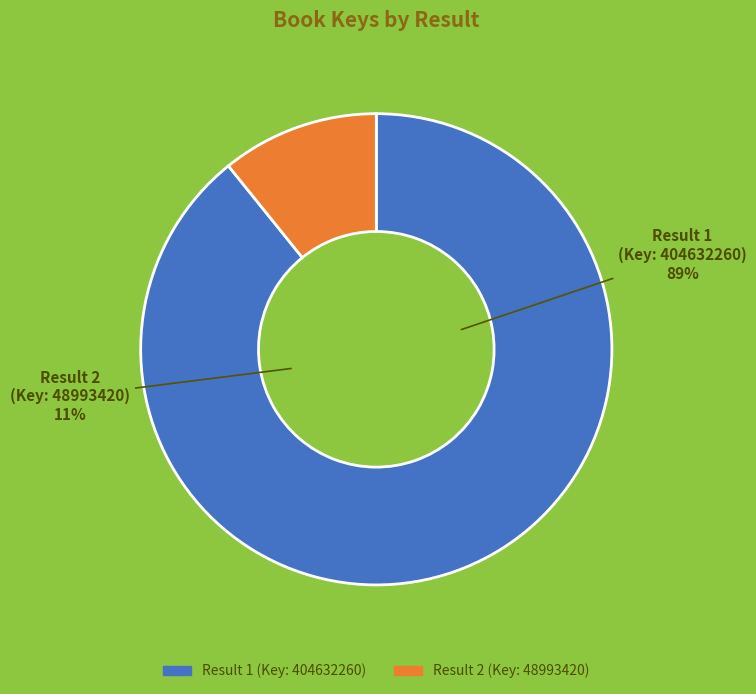

Which slice is the largest?

1